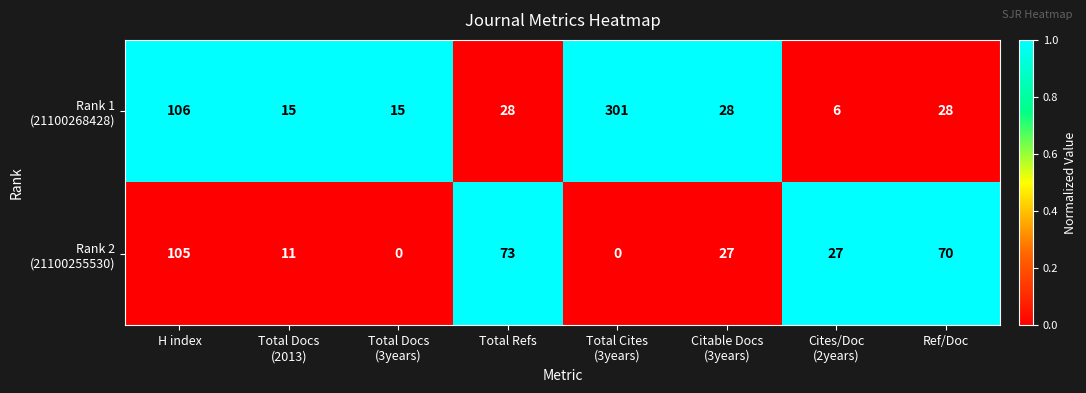

What is the total value across all series at Ref/Doc?

98